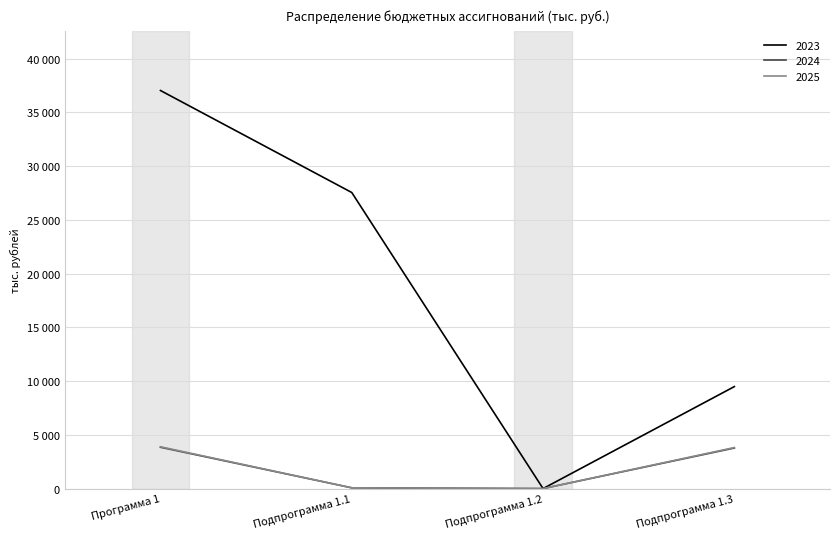

At Подпрограмма 1.2, list the series in order from largest to smallest.

2023, 2024, 2025